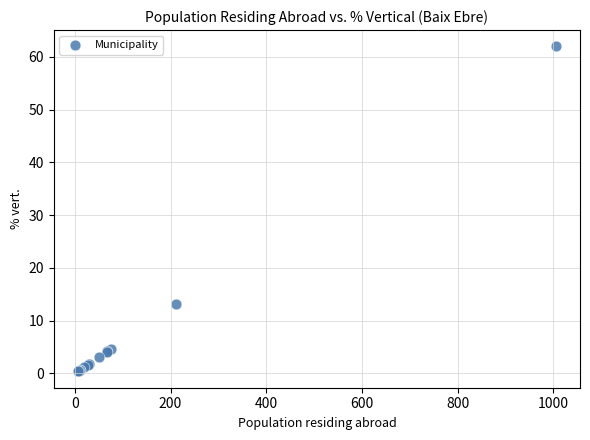

What Y value in the scatter plot is closest to 31?

13.1